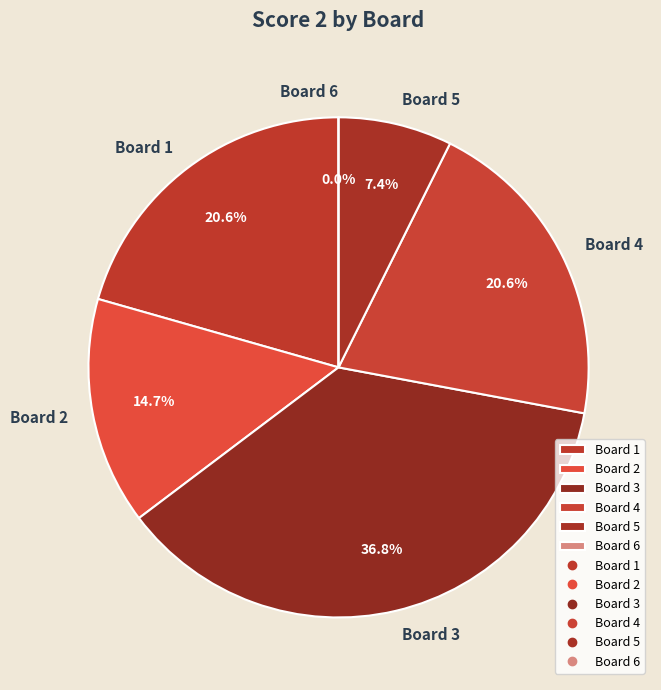

To the nearest percent, what is the combined percentage of Board 2 and Board 3?

51%